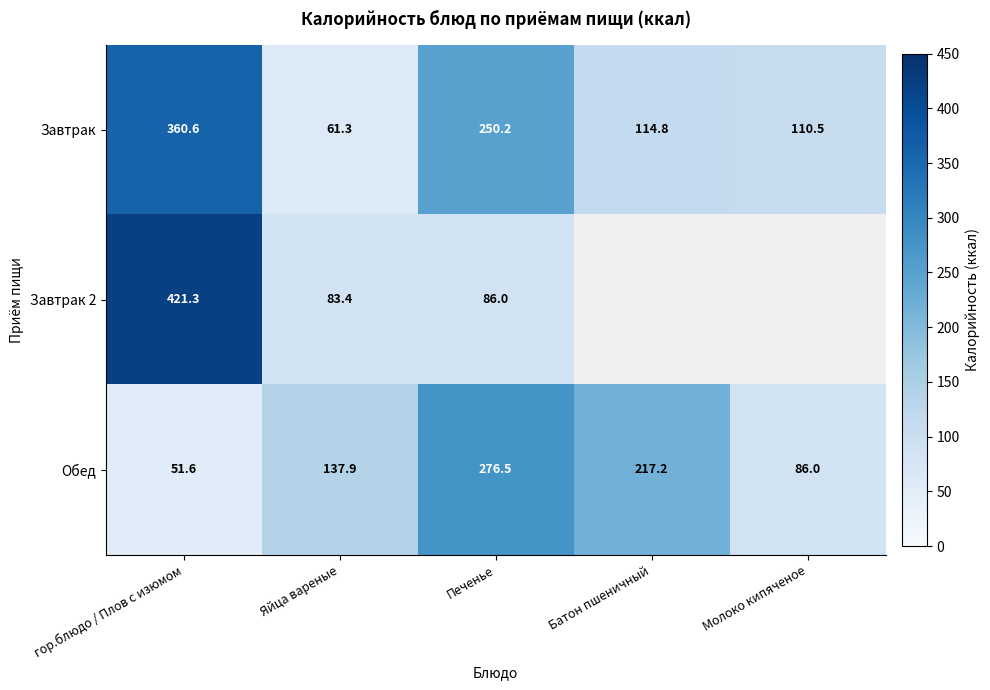

Between гор.блюдо / Плов с изюмом and Печенье, which series saw the biggest shift?

Завтрак 2